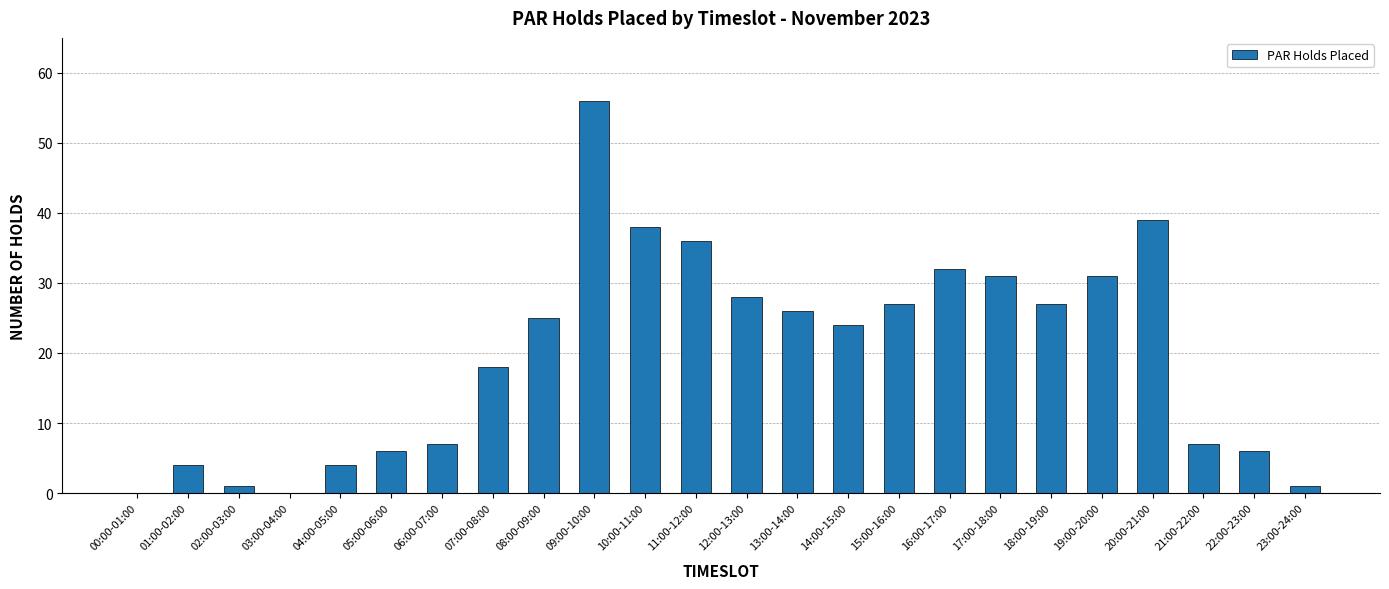

Reading left to right, what are all the values shown in this chart?

0	4	1	0	4	6	7	18	25	56	38	36	28	26	24	27	32	31	27	31	39	7	6	1